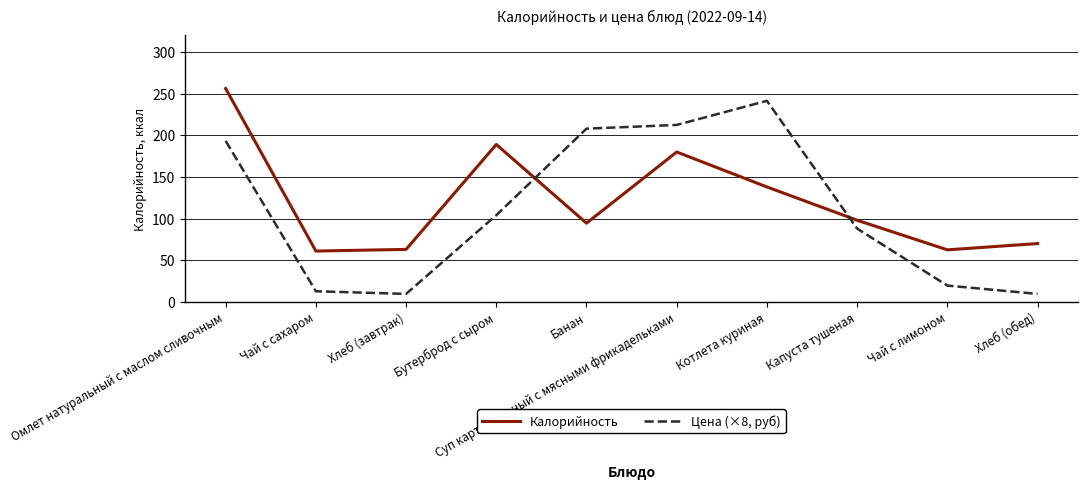

Is this an area chart (filled region under the line)?

No